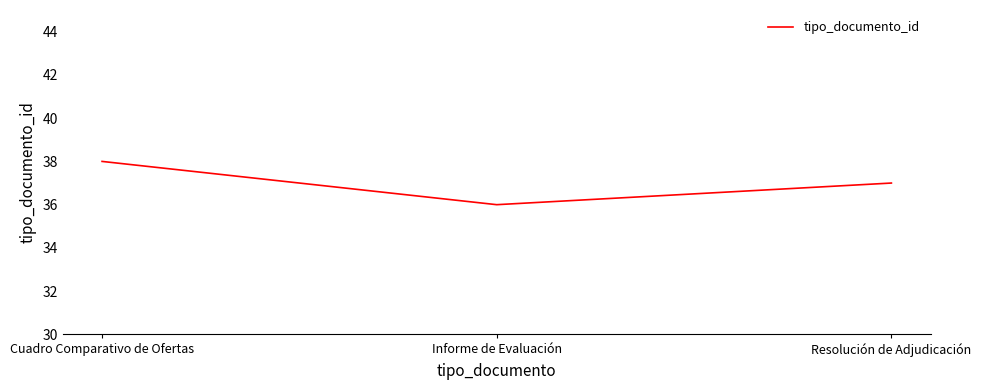

Reading left to right, transcribe all the data shown in this chart.

38	36	37